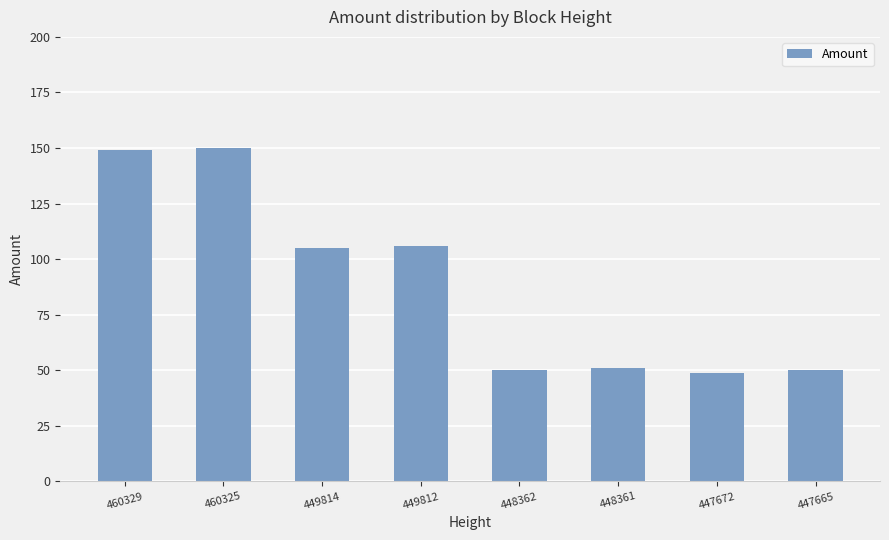

True or false: the data shows 31 at 449814.

False